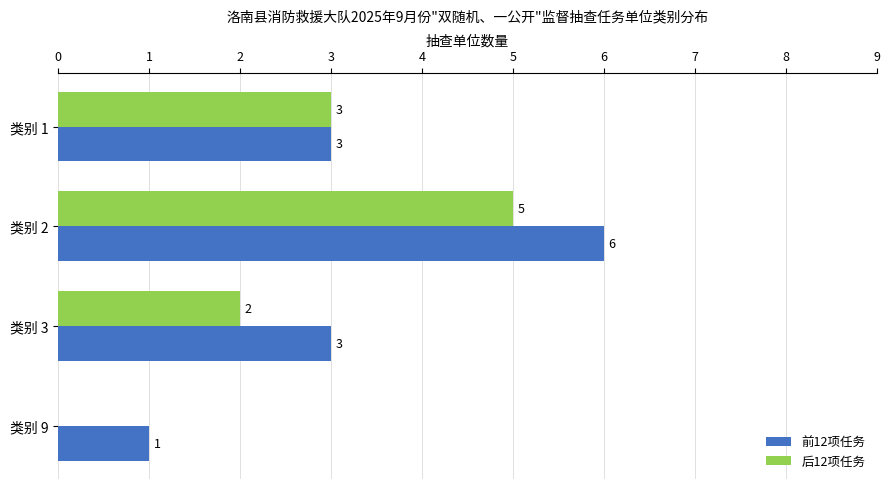

What value does the 前12项任务 series have at 类别 3?

3